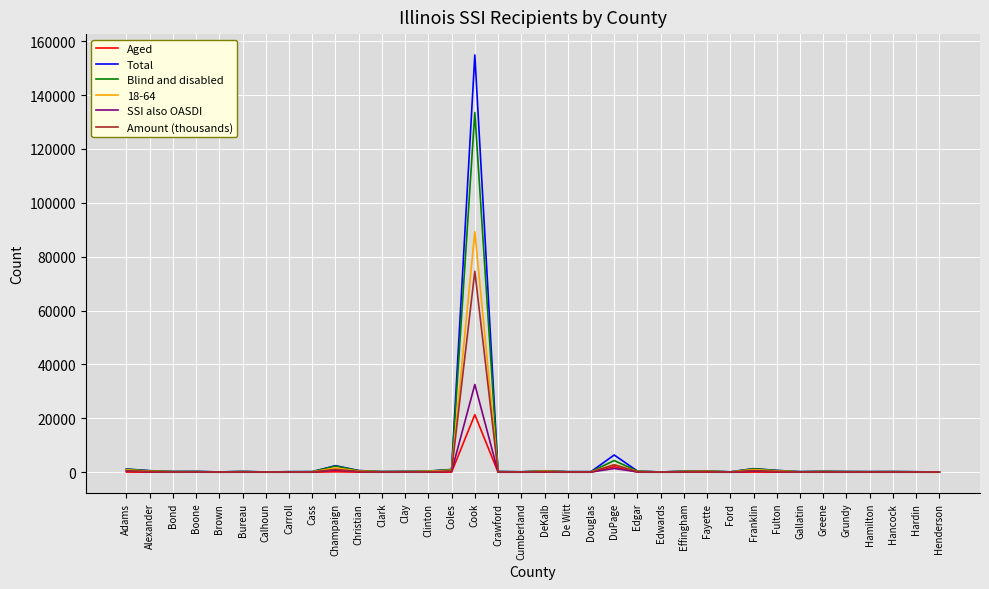

What is the average value of the Aged series?

679